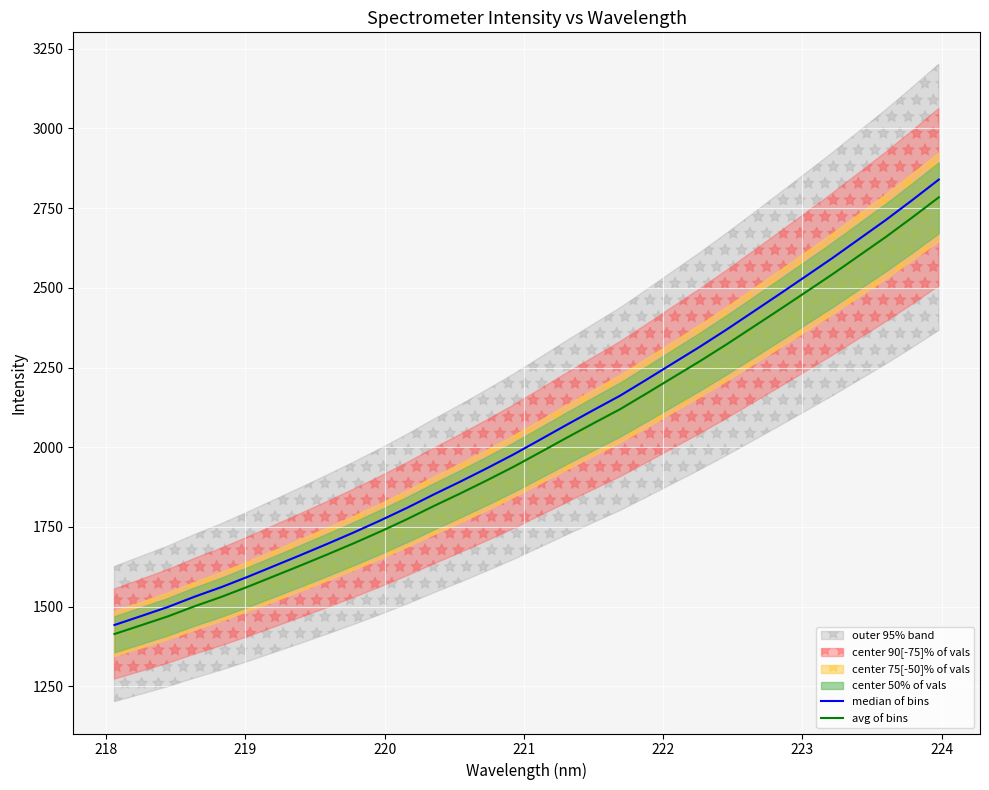

The median of bins series shows 607.1 at 222. True or false?

False